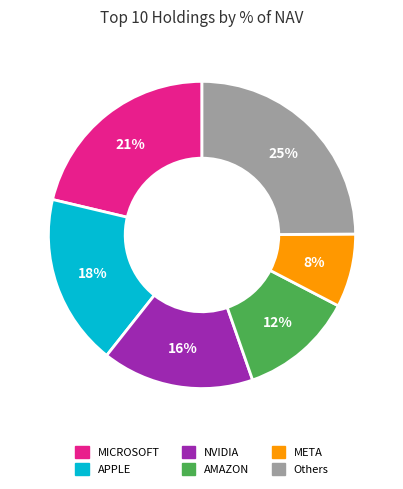

To the nearest percent, what is the difference between the largest and smallest slice percentages?

17%